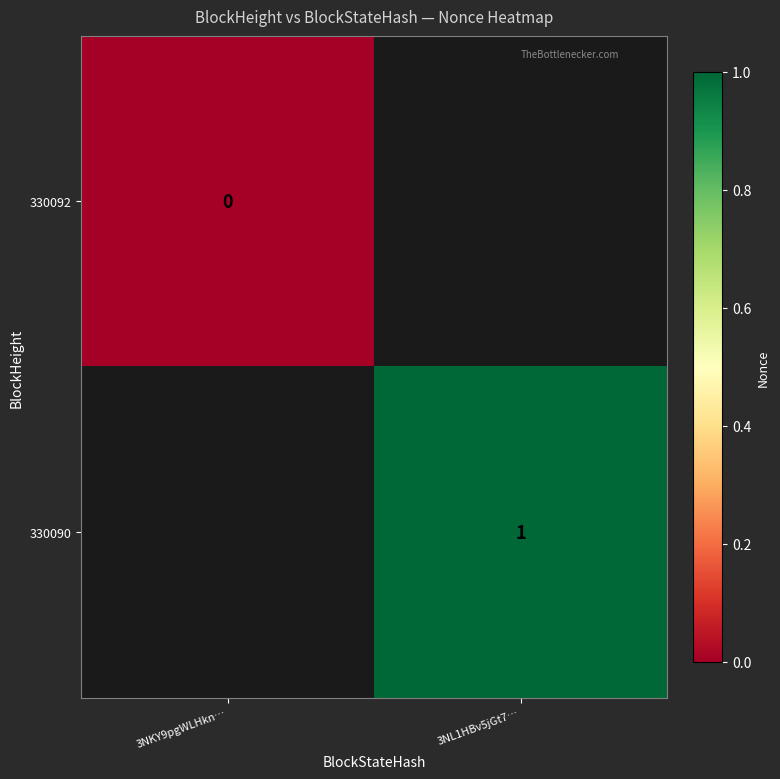

Is it true that 330090 equals 2 at 3NL1HBv5jGt7…?

False